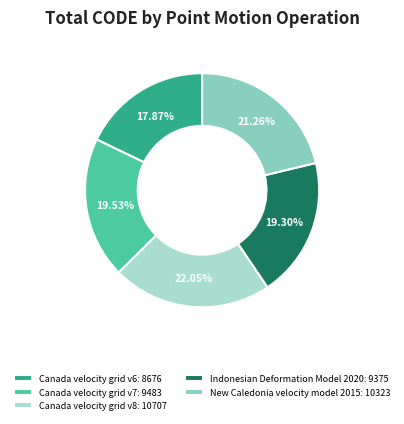

Is there a majority slice in this chart?

No